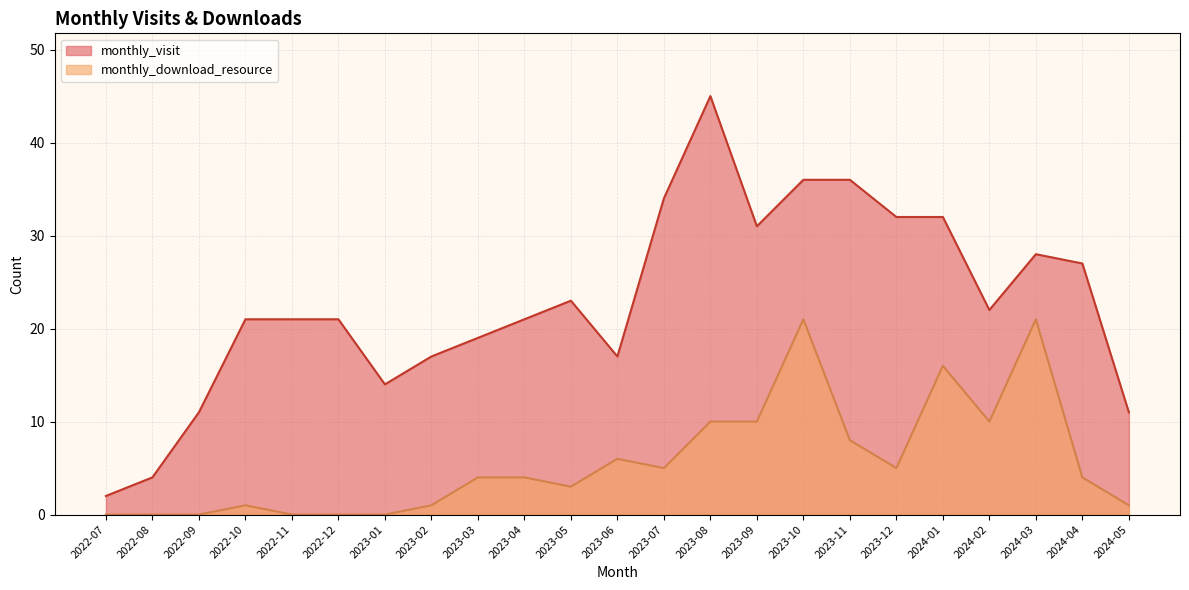

At which category does monthly_visit reach its first local valley?

2023-01